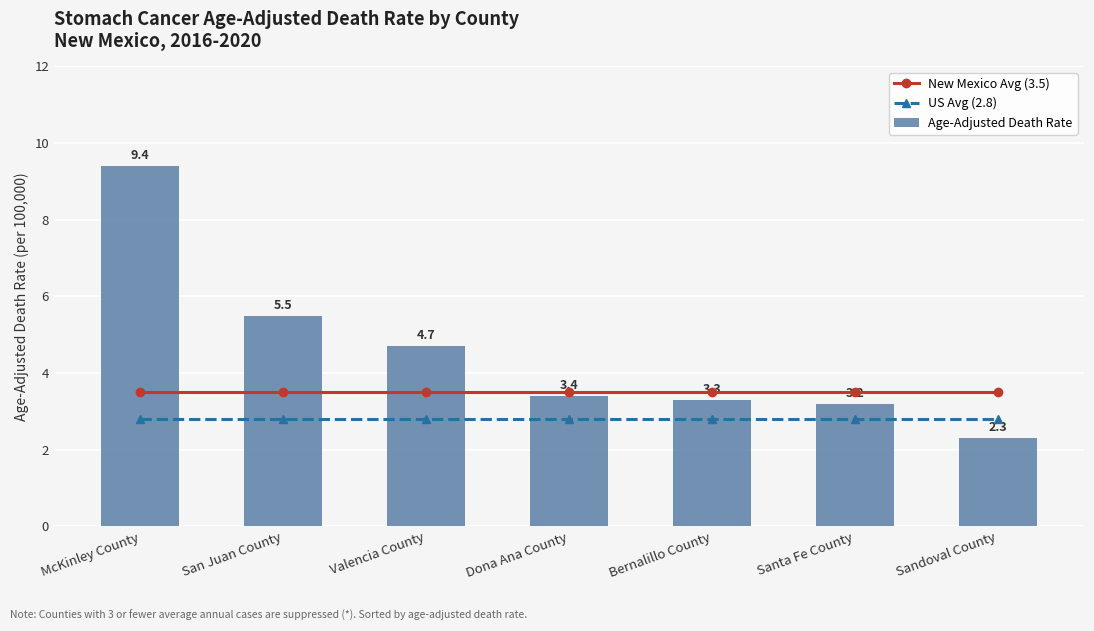

Reading left to right, list all the values displayed in this chart.

New Mexico Avg (3.5): McKinley County=3.5	San Juan County=3.5	Valencia County=3.5	Dona Ana County=3.5	Bernalillo County=3.5	Santa Fe County=3.5	Sandoval County=3.5
US Avg (2.8): McKinley County=2.8	San Juan County=2.8	Valencia County=2.8	Dona Ana County=2.8	Bernalillo County=2.8	Santa Fe County=2.8	Sandoval County=2.8
Age-Adjusted Death Rate: McKinley County=9.4	San Juan County=5.5	Valencia County=4.7	Dona Ana County=3.4	Bernalillo County=3.3	Santa Fe County=3.2	Sandoval County=2.3